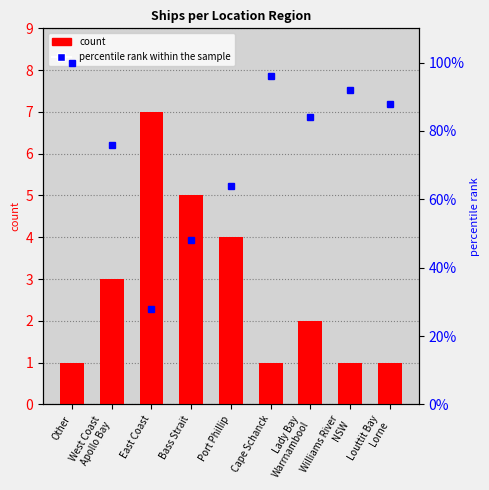

What are all the series names shown in the legend?

count, percentile rank within the sample